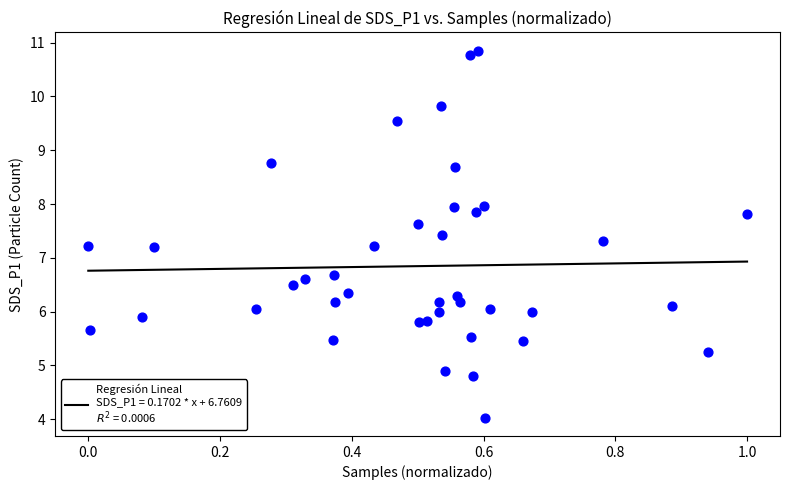

What is the range of Y values (max minus min)?

6.8